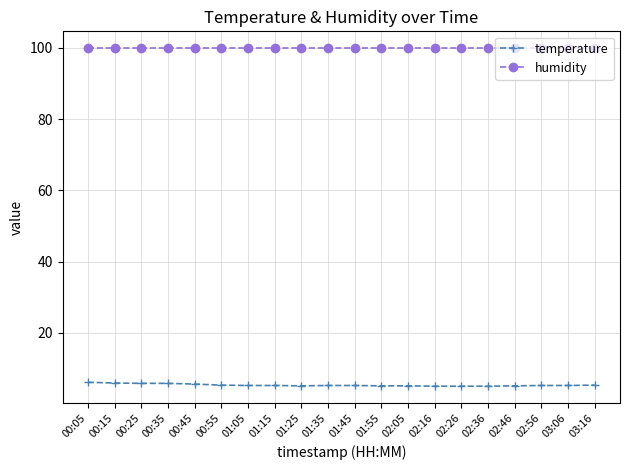

What is the label of the 6th point from the right?

02:26